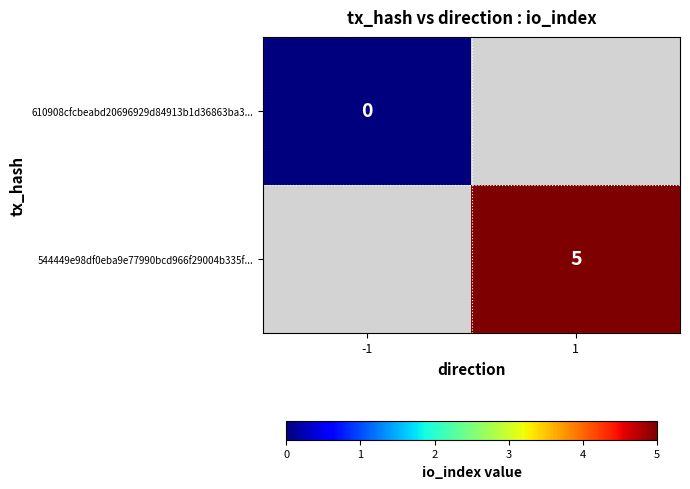

Is it true that 544449e98df0eba9e77990bcd966f29004b335f... equals 8 at 1?

False